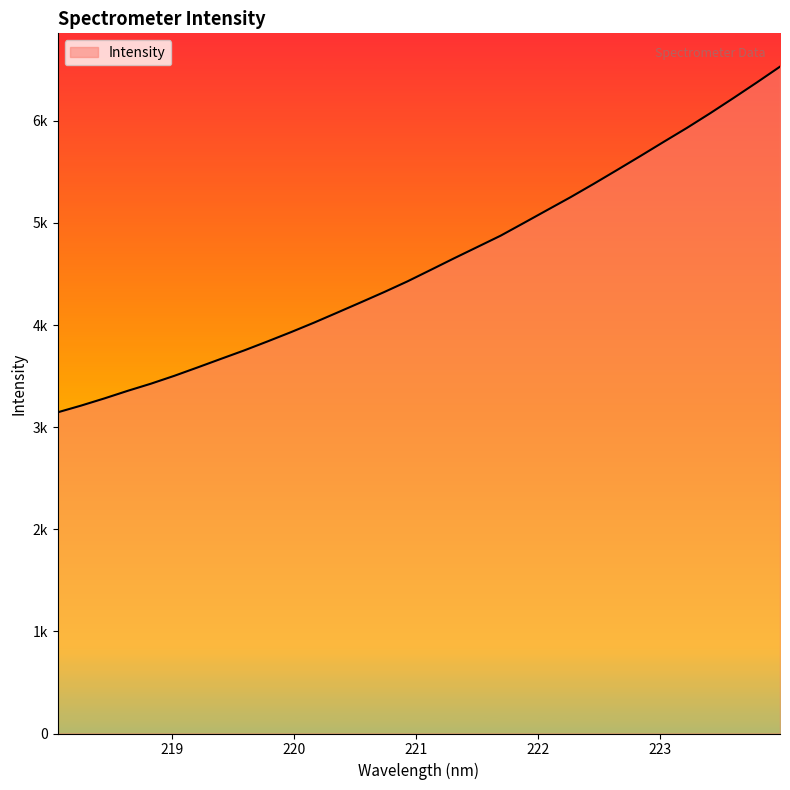

Rank the categories by value from lowest to highest.

218.0596, 218.2508, 218.442, 218.6332, 218.8244, 219.0156, 219.2067, 219.3979, 219.589, 219.7801, 219.9712, 220.1623, 220.3533, 220.5444, 220.7354, 220.9264, 221.1174, 221.3083, 221.4993, 221.6902, 221.8812, 222.0721, 222.263, 222.4538, 222.6447, 222.8355, 223.0264, 223.2172, 223.408, 223.5987, 223.7895, 223.9802